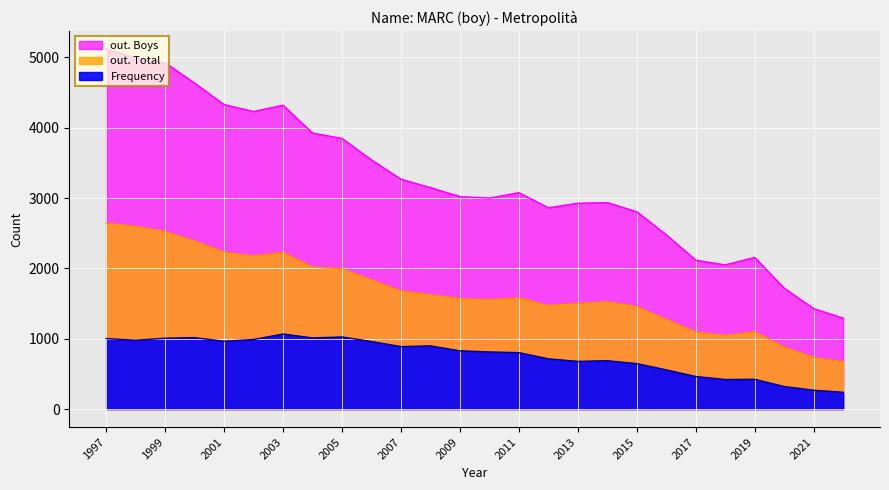

Rank the categories by out. Boys value from lowest to highest.

2022, 2021, 2020, 2018, 2017, 2019, 2016, 2015, 2012, 2013, 2014, 2010, 2009, 2011, 2008, 2007, 2006, 2005, 2004, 2002, 2003, 2001, 2000, 1999, 1998, 1997